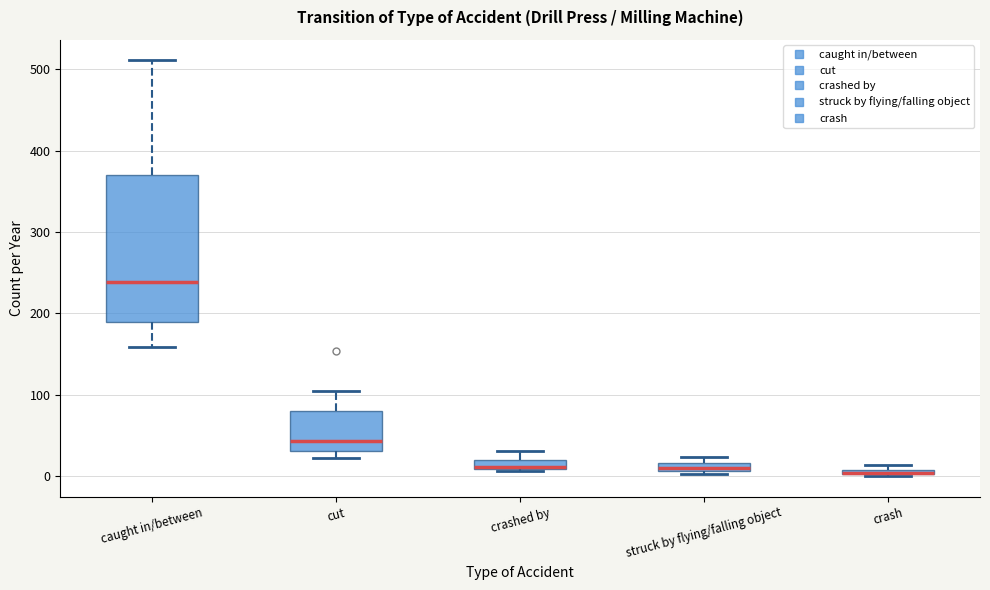

Comparing the boxes themselves (not the whiskers), which one is the tallest?

caught in/between